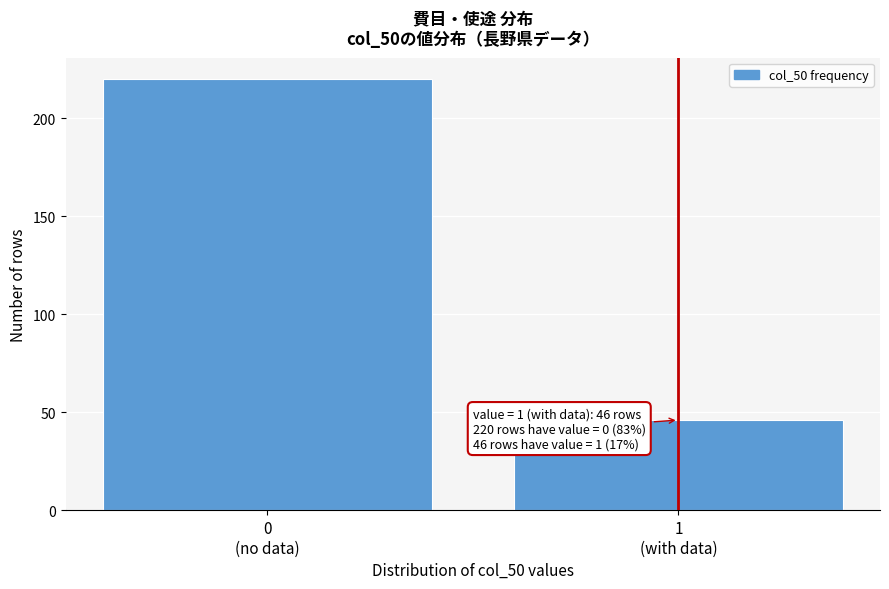

Reading left to right, transcribe all the data shown in this chart.

220	46